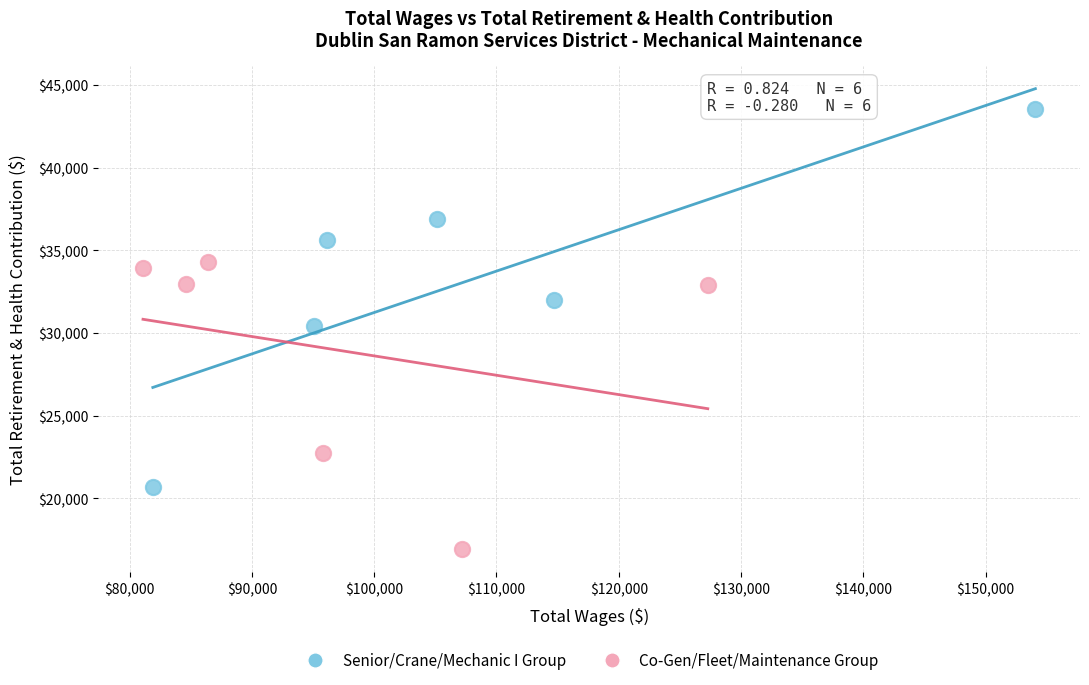

Which series has the widest spread of Y values?

Senior/Crane/Mechanic I Group